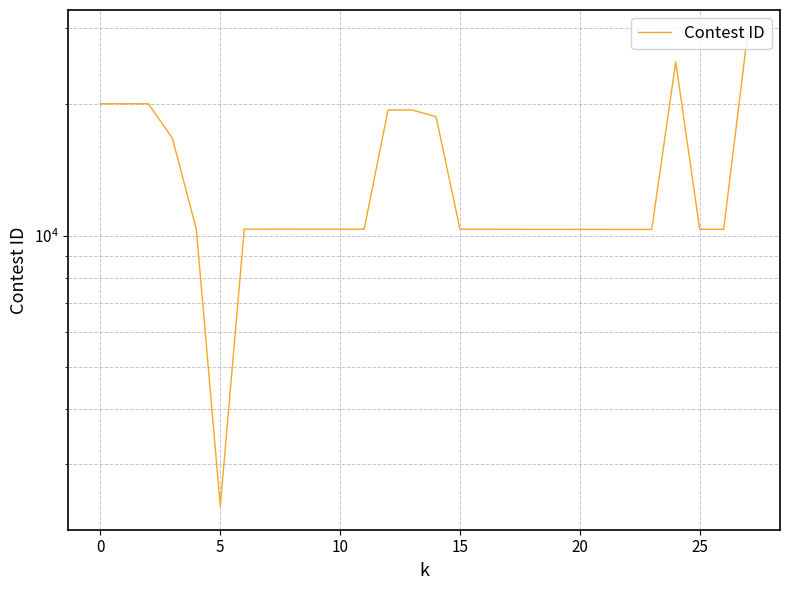

Is it true that the value at 5 is 809.5?

False